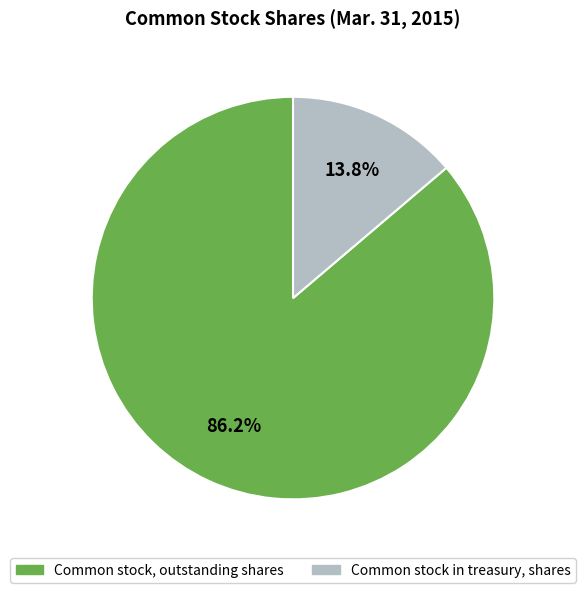

What is the smallest slice in the pie chart?

Common stock in treasury, shares